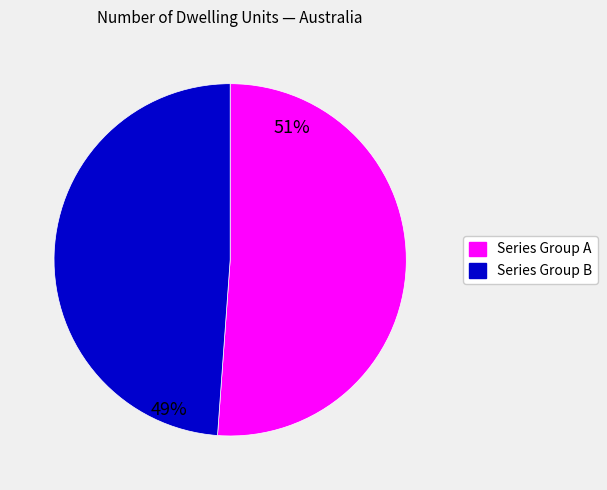

To the nearest percent, what is the difference between the largest and smallest slice percentages?

2%